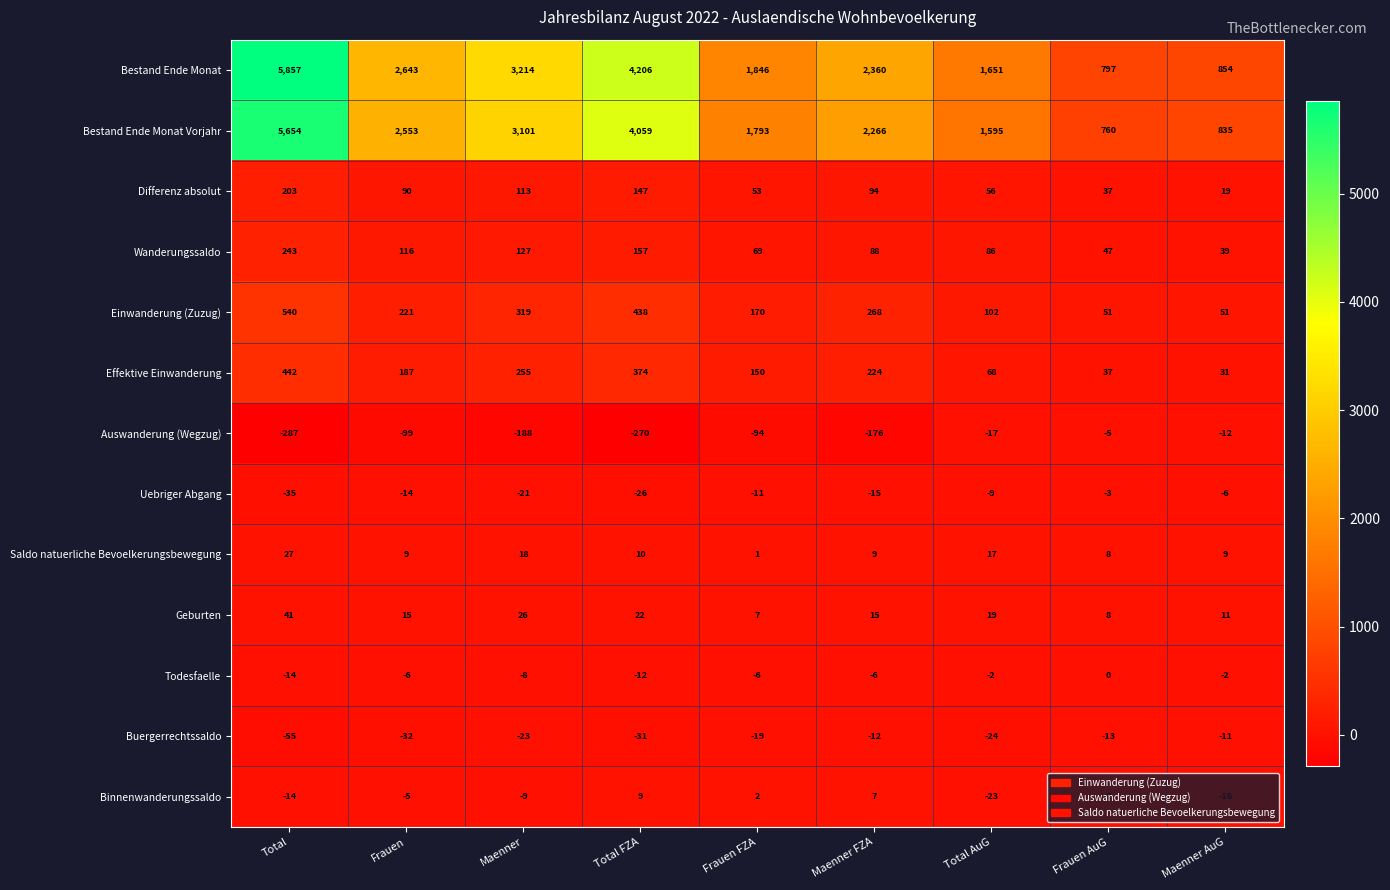

How many categories are shown in the chart?

9